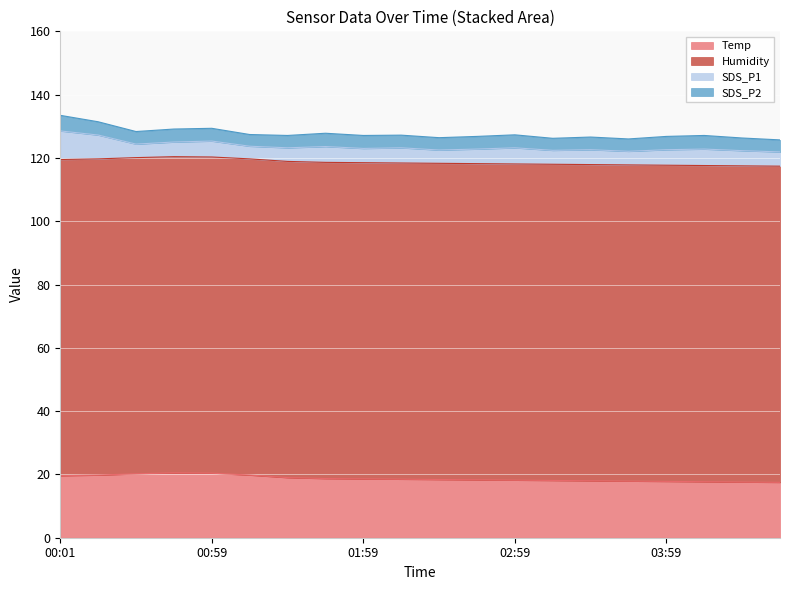

How many series are shown in this chart?

4